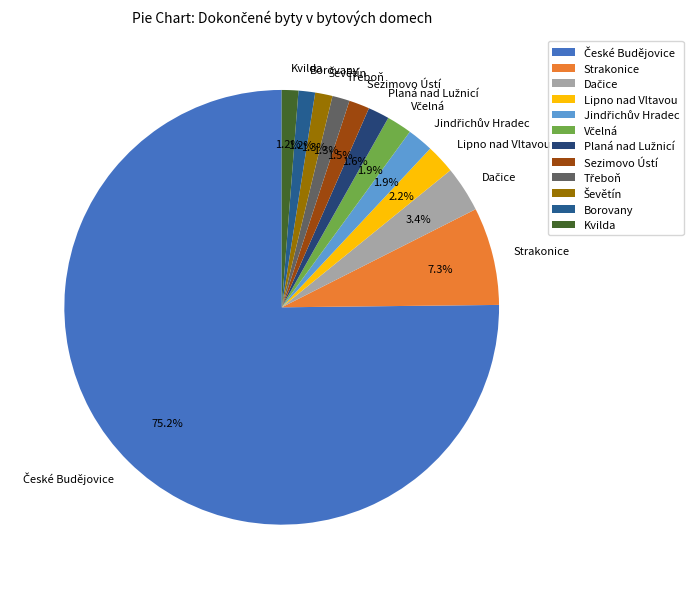

How much of the chart is everything except Lipno nad Vltavou?

97.8%